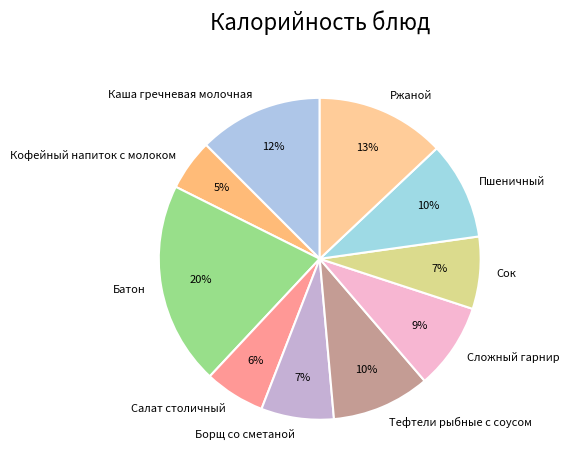

Which slice is the largest?

Батон